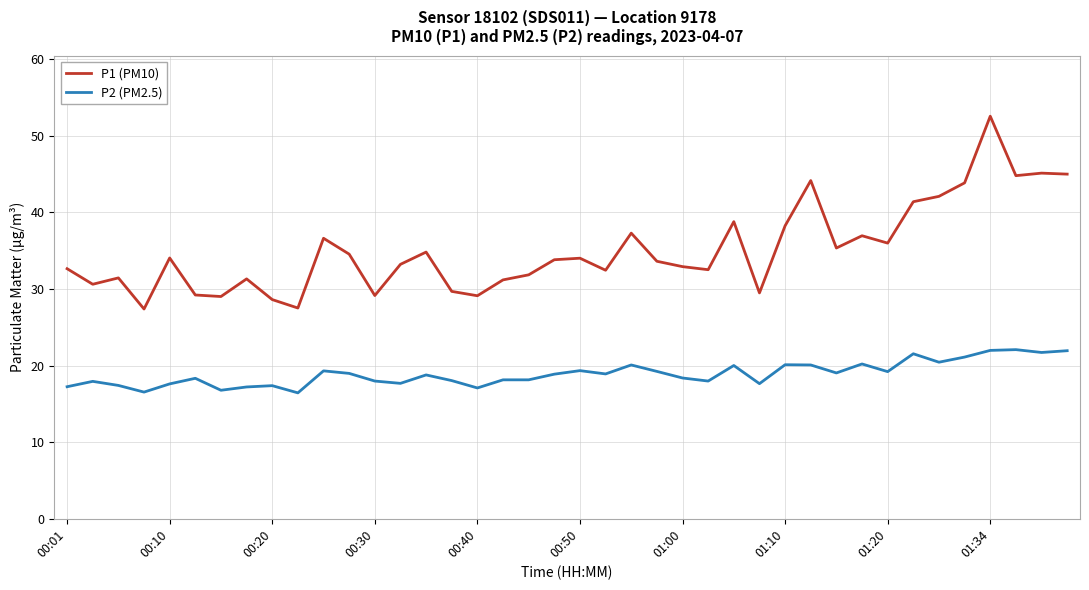

How many lines are shown in the chart?

2